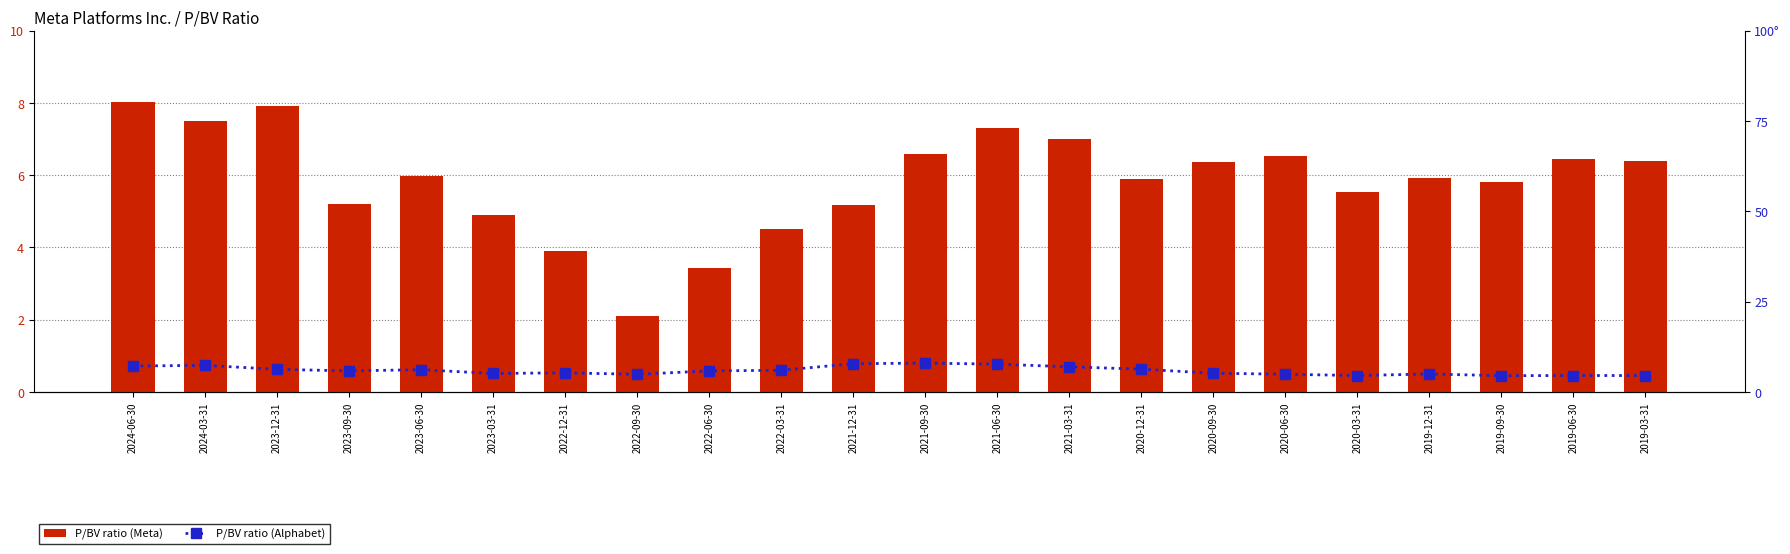

Are the bars horizontal?

No